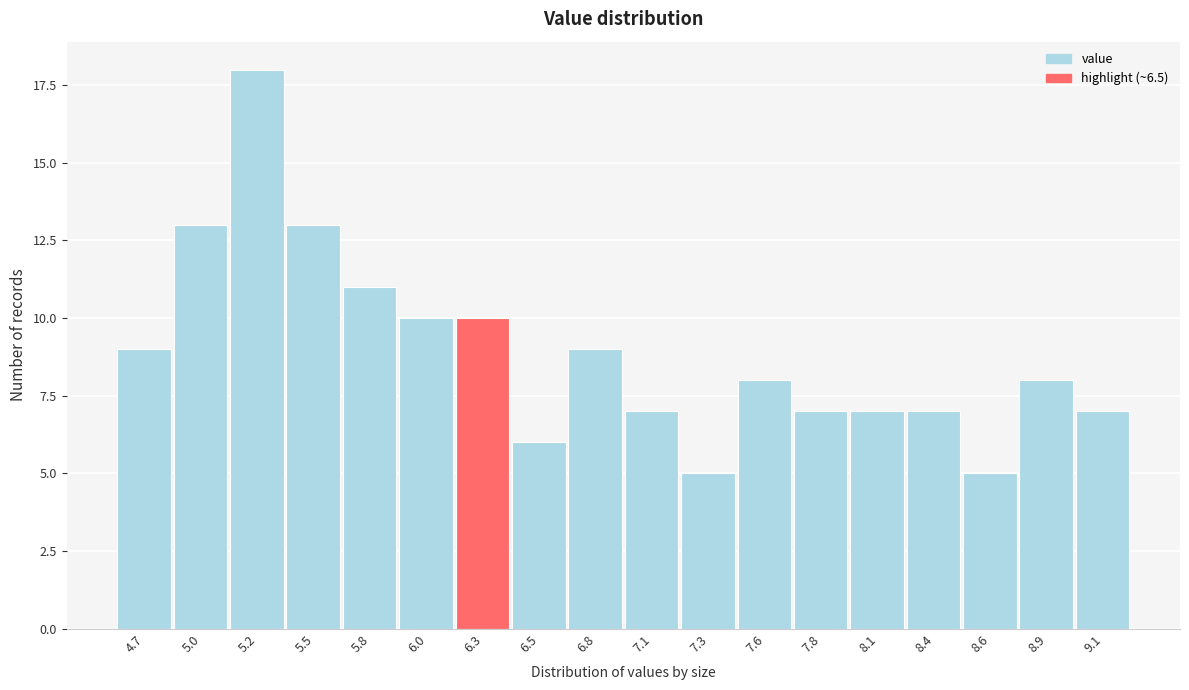

Reading left to right, transcribe all the data shown in this chart.

9	13	18	13	11	10	10	6	9	7	5	8	7	7	7	5	8	7